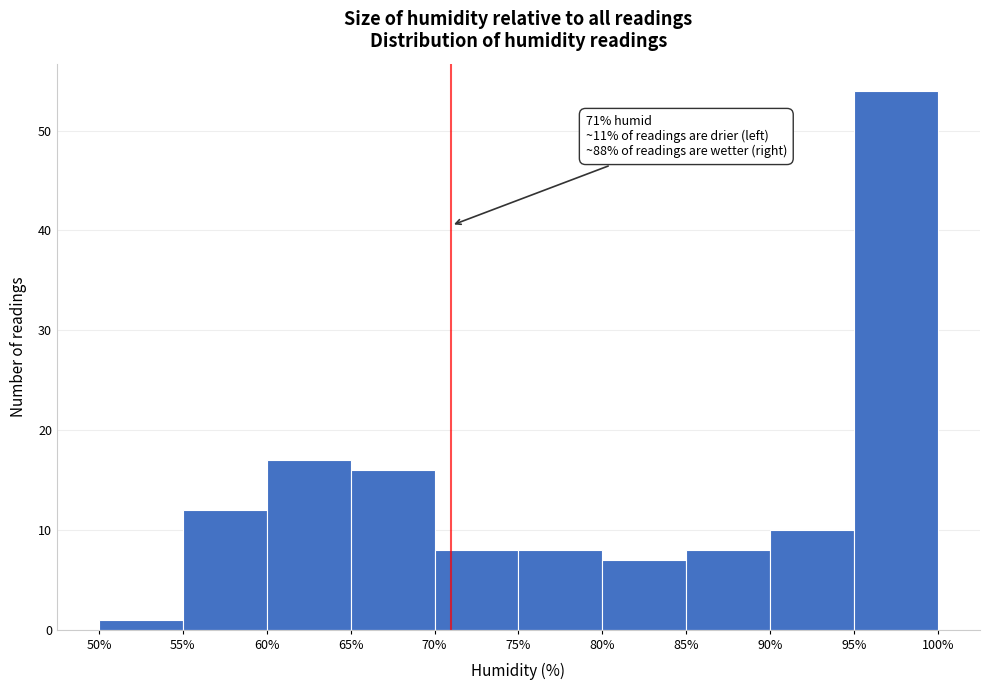

Which range on the x-axis has the tallest bar?

95% to 100%